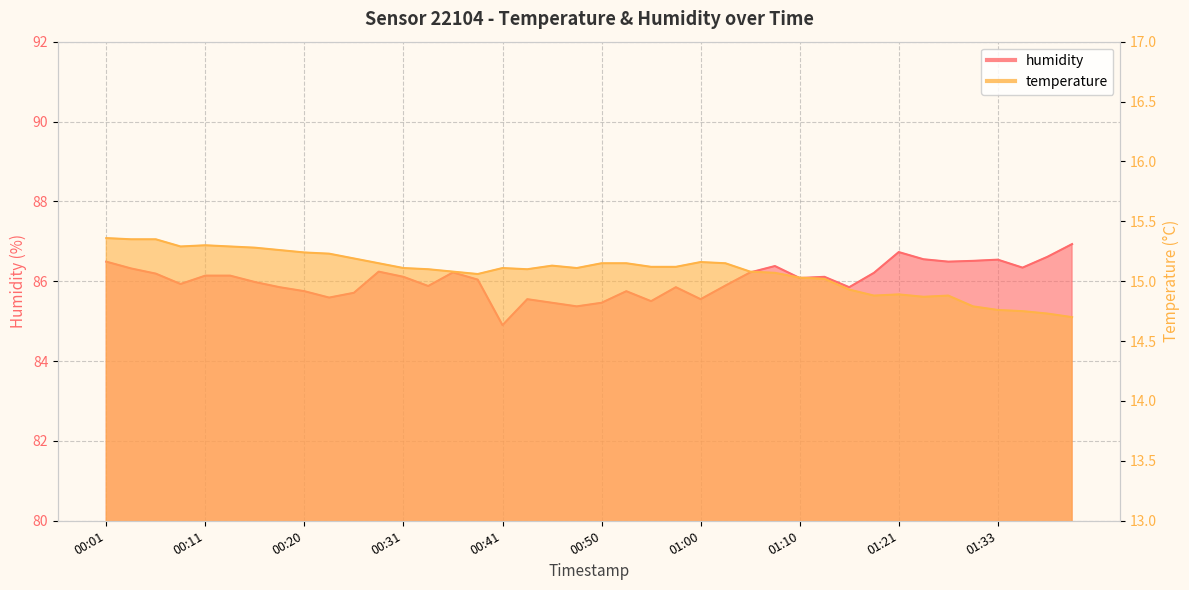

Which category has the lowest value across all series?

01:40